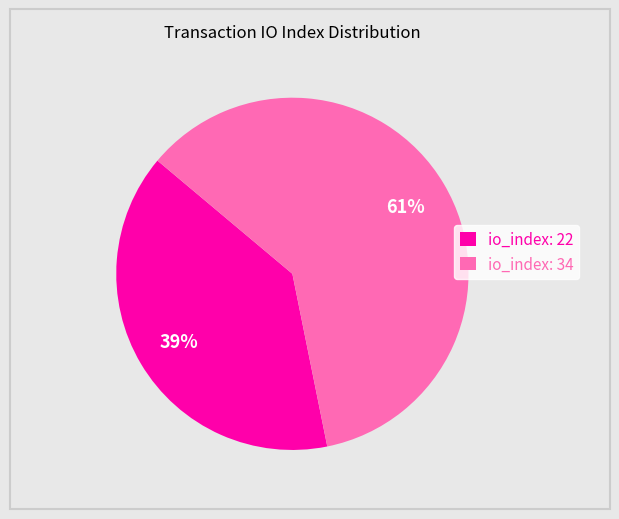

To the nearest percent, what portion does io_index: 34 represent?

61%